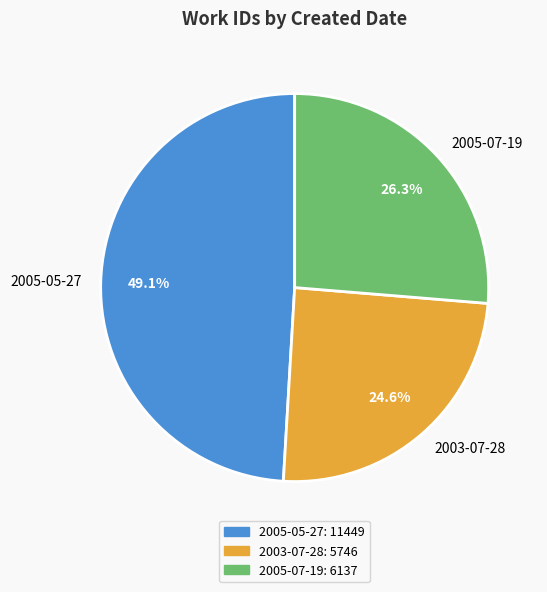

To the nearest percent, what is the average slice percentage?

33%